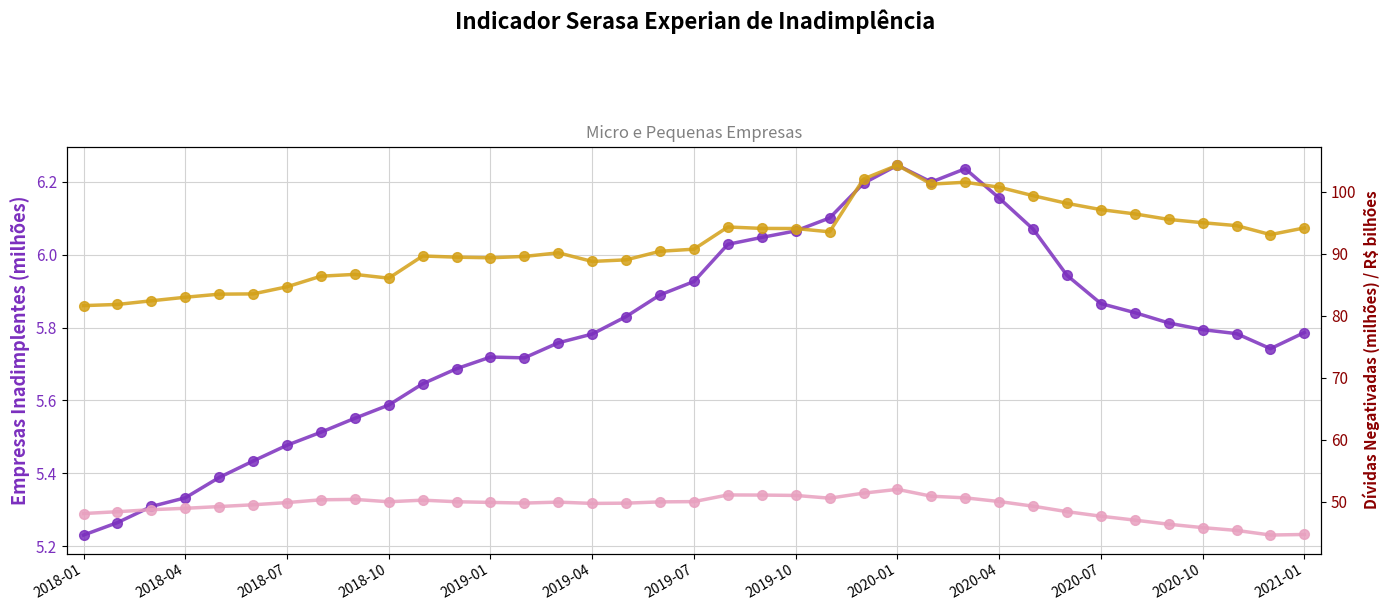

Where is Dívidas Negativadas (R$ bilhões) nearest to the value 92?

35